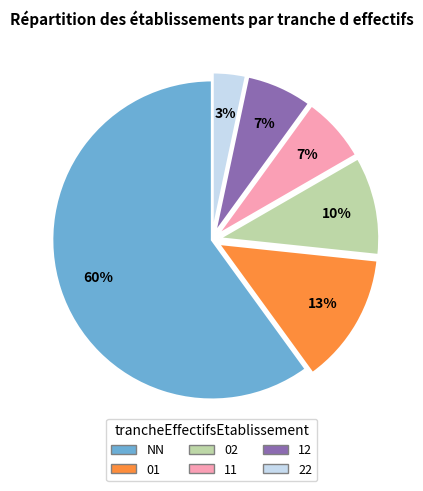

Count the number of slices in the pie.

6